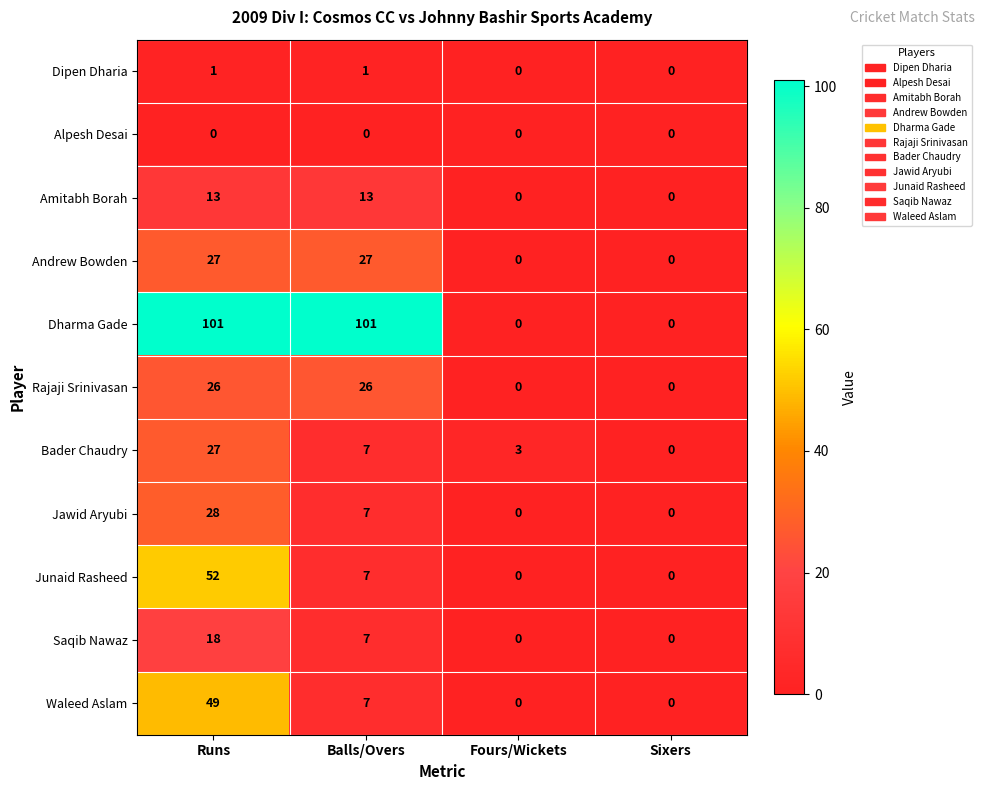

What is the spread (max minus min) of values at Fours/Wickets?

3